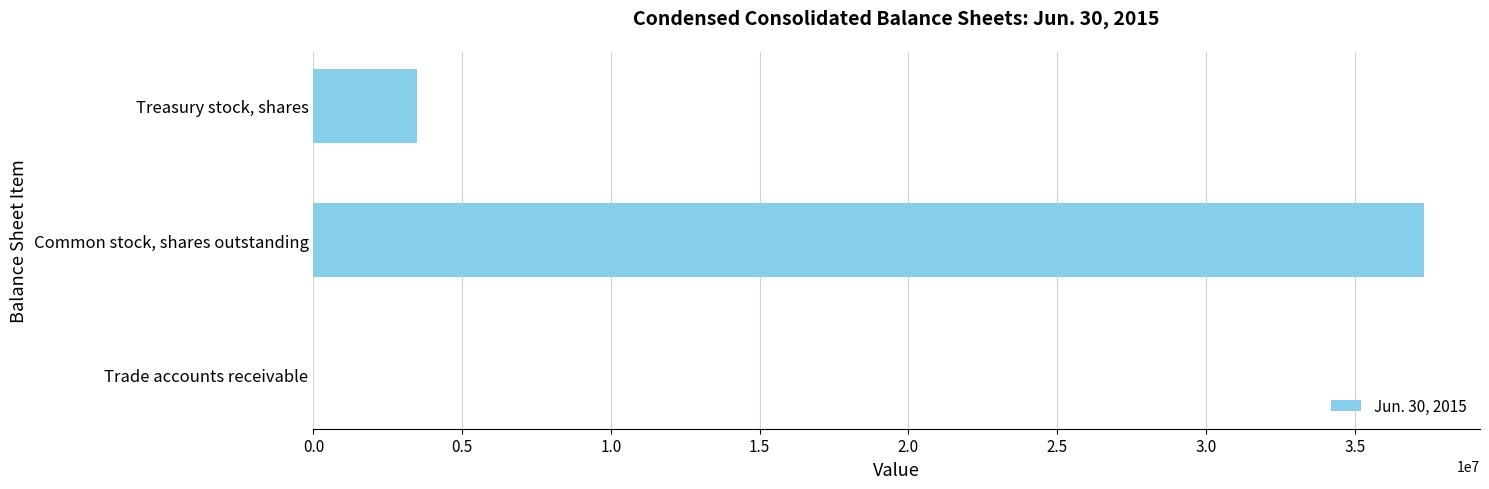

What is the sum of all values?

40838297